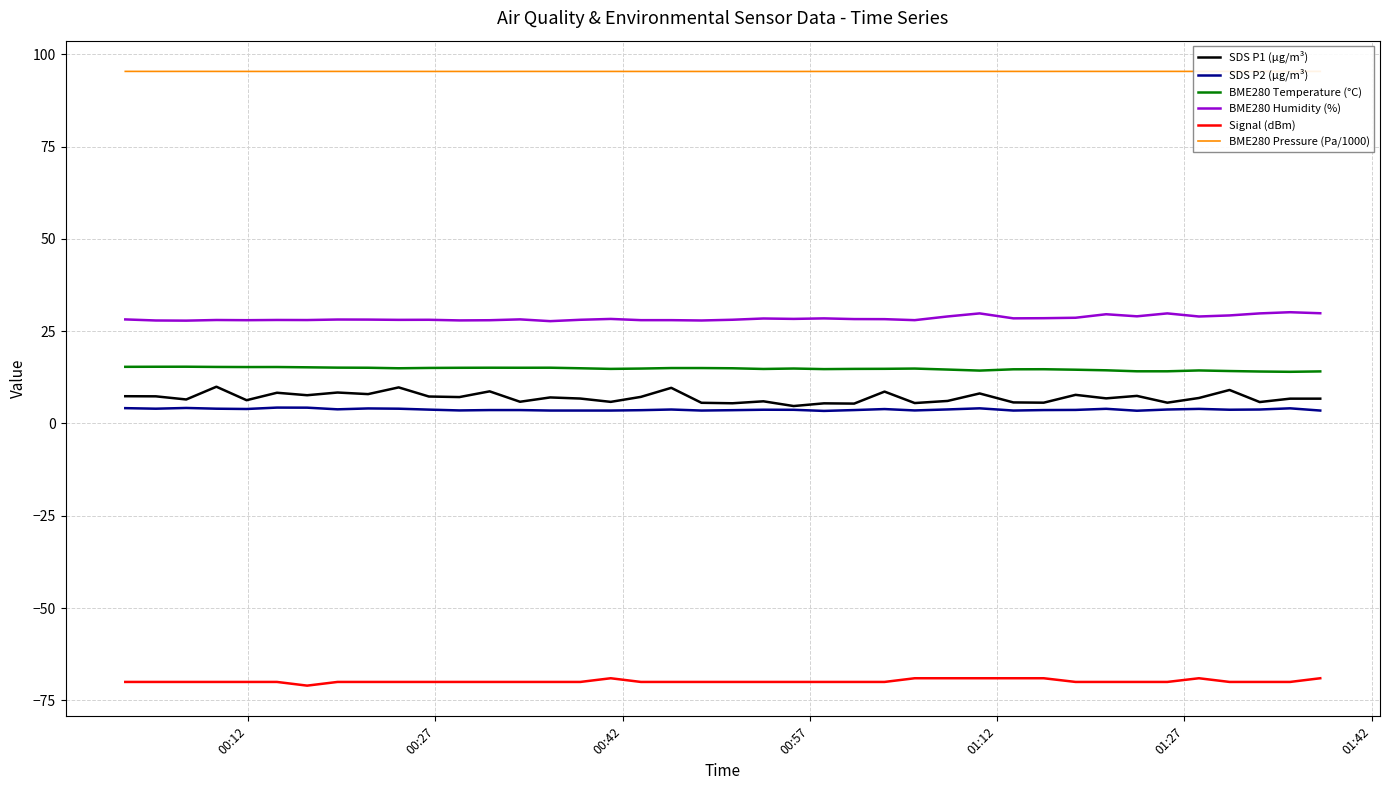

True or false: BME280 Humidity (%) and SDS P2 (µg/m³) cross at least once.

False